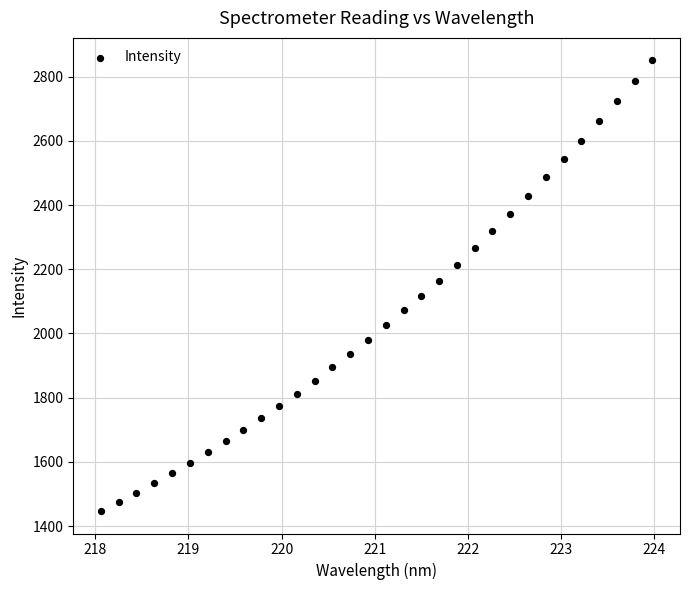

What is the range of Y values (max minus min)?

1403.2